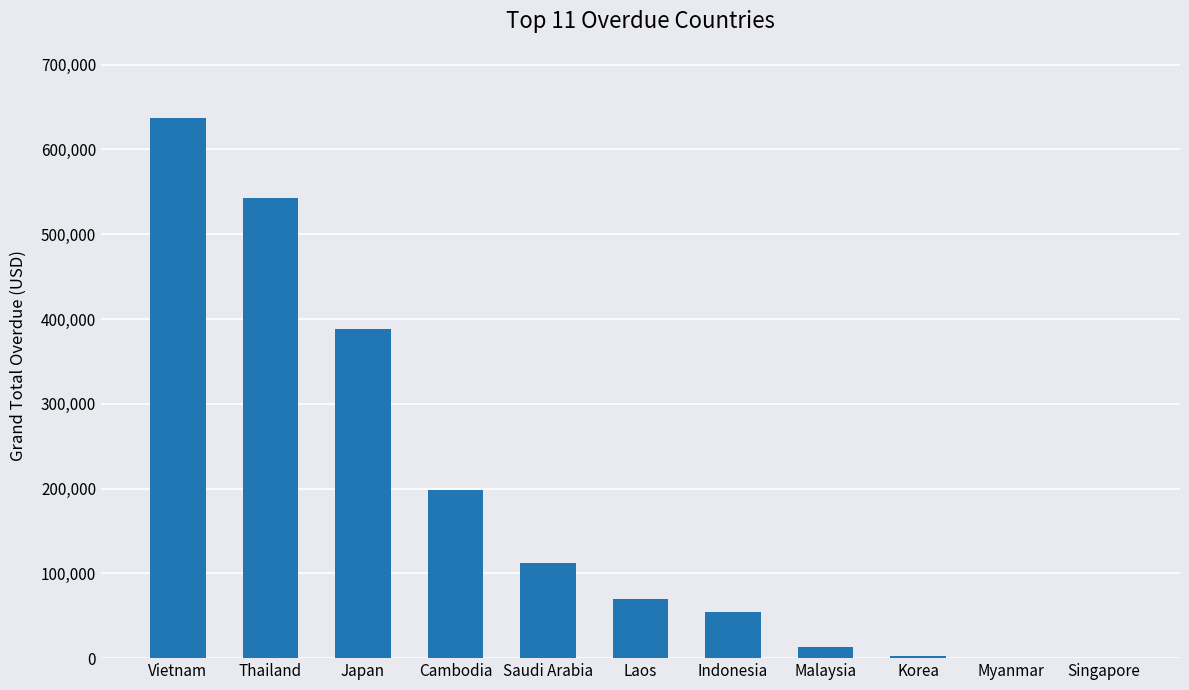

The chart shows a value of 542504.7 at Thailand. True or false?

True